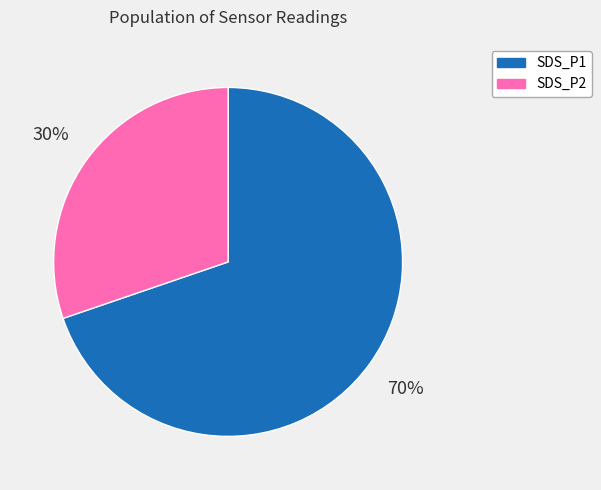

Is there a majority slice in this chart?

Yes